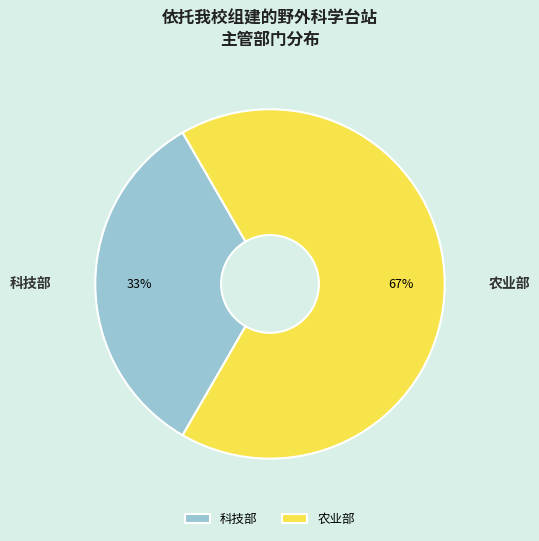

Which slice is the smallest?

科技部